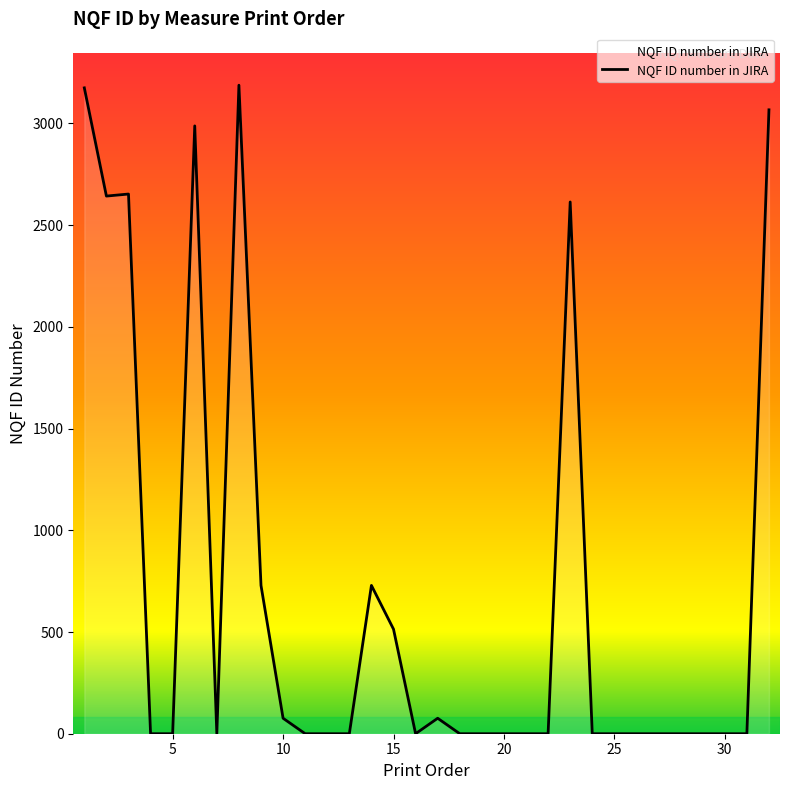

What is the difference between the maximum and minimum values?

3188